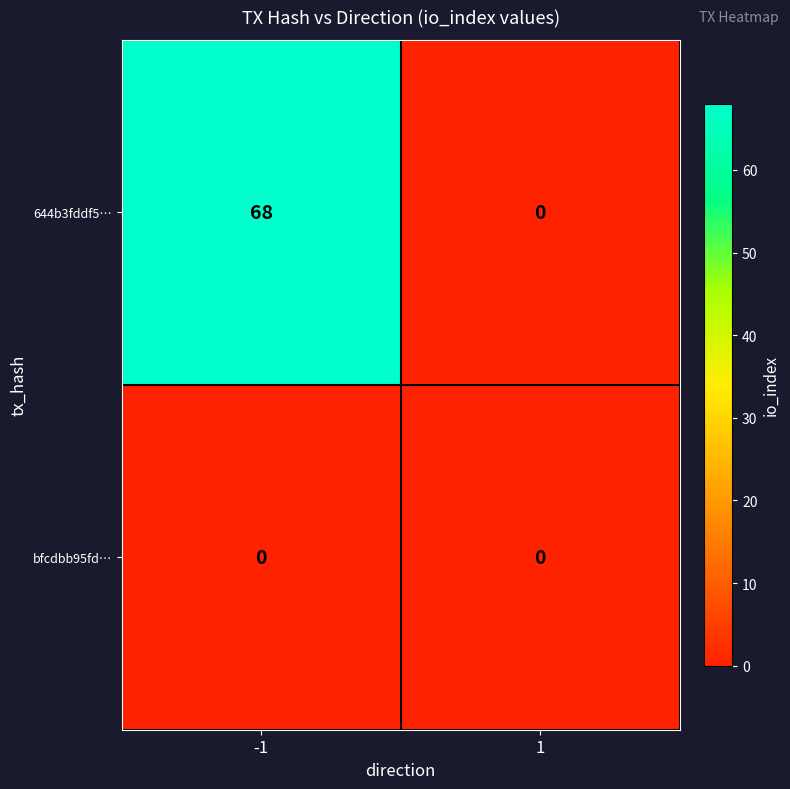

The 644b3fddf5… series shows 0 at 1. True or false?

True